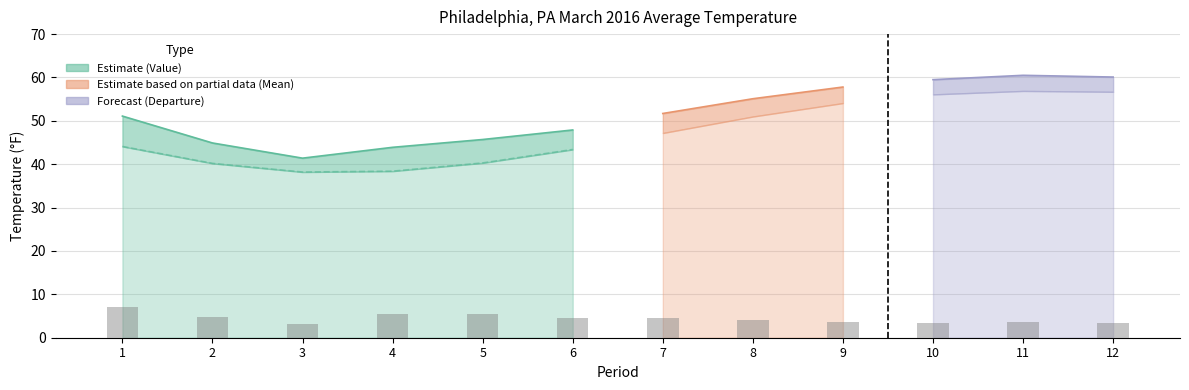

Which has a higher value, 11 or 6?

11